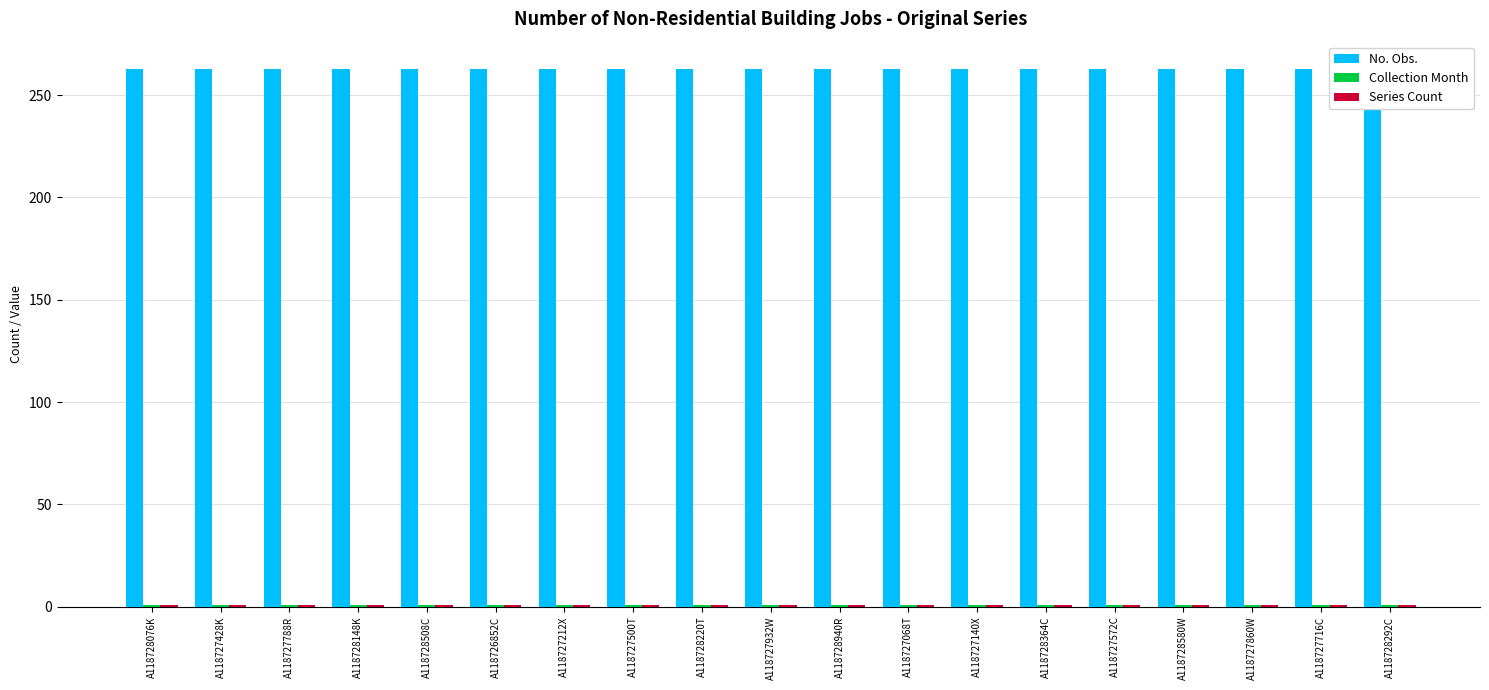

What is the label of the 10th bar from the left?

A118727932W